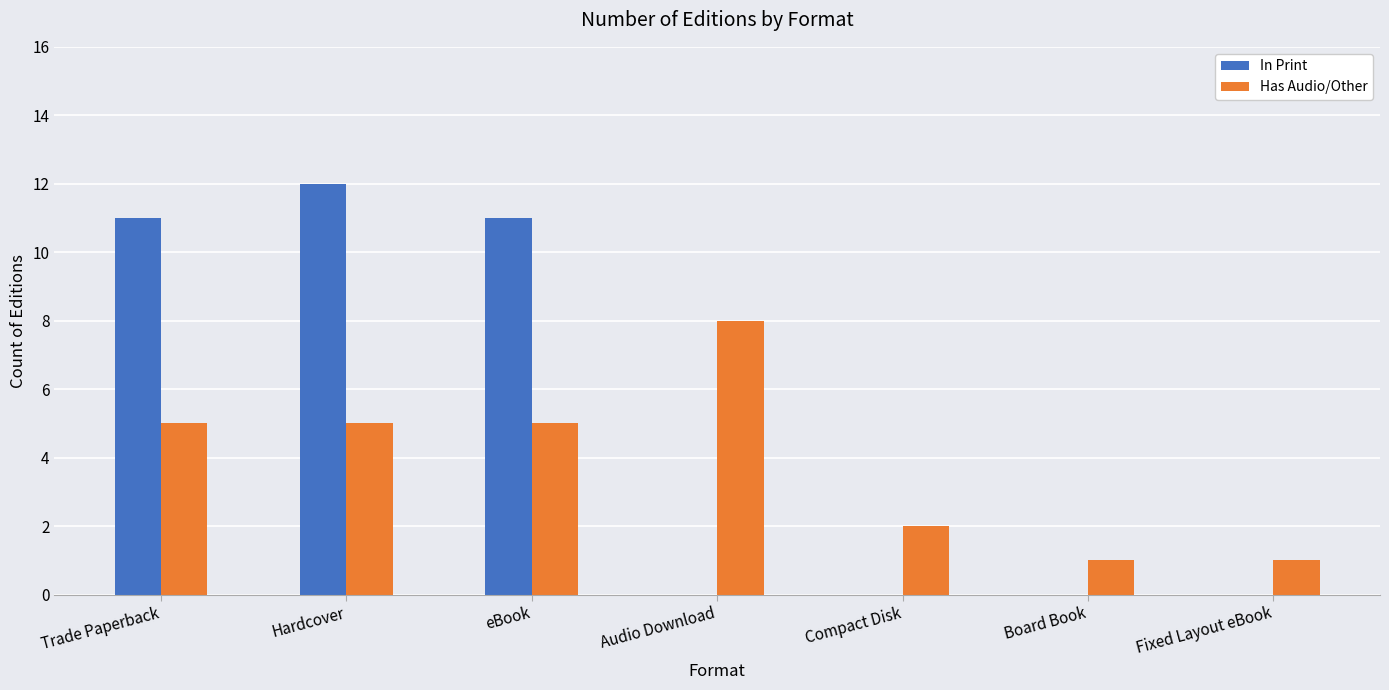

What is the sum of all Has Audio/Other values?

27